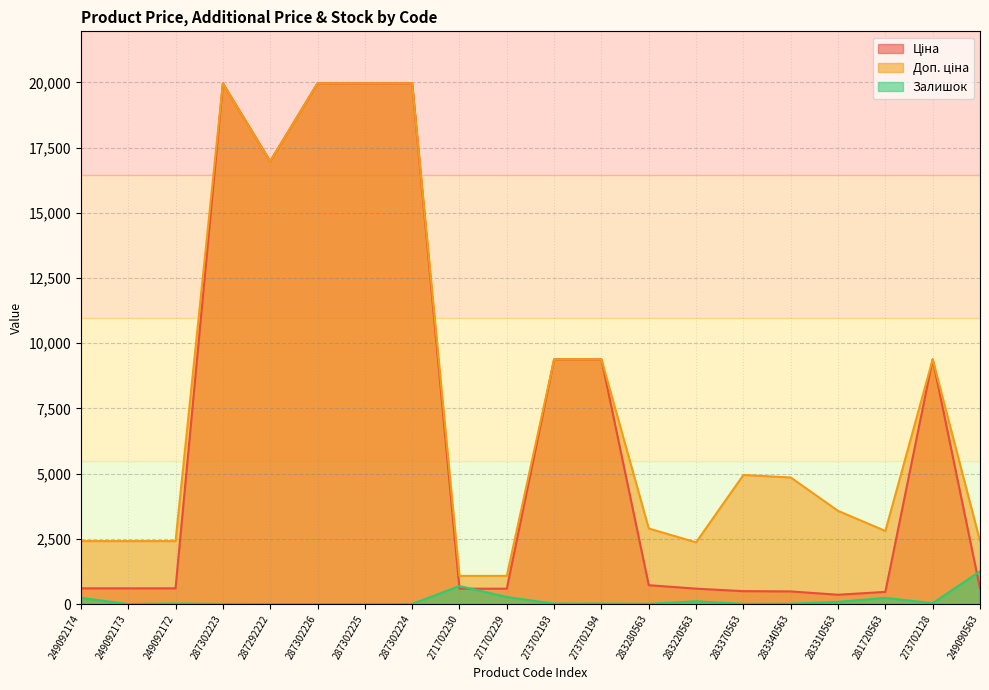

Where does the Ціна series first go above 603?

249092174